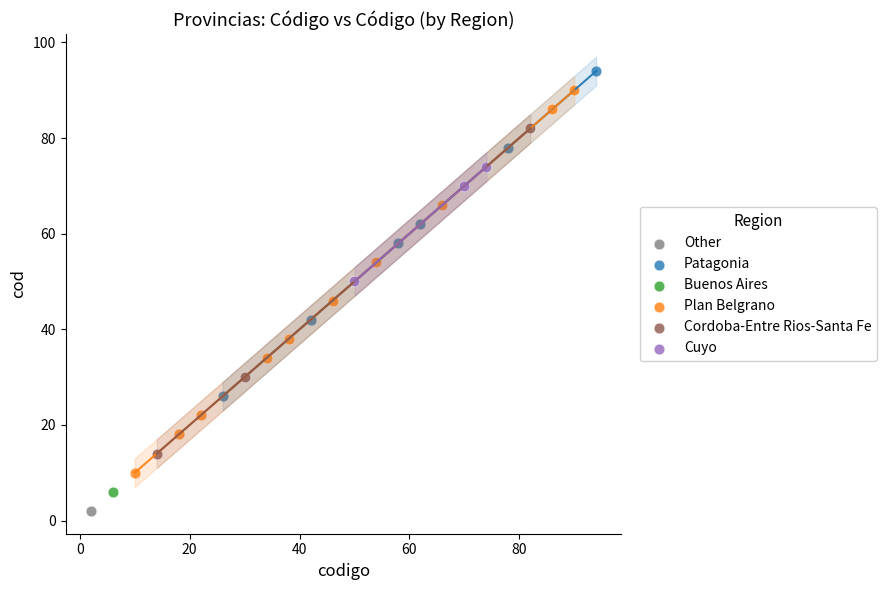

Which series contains the highest Y value?

Patagonia